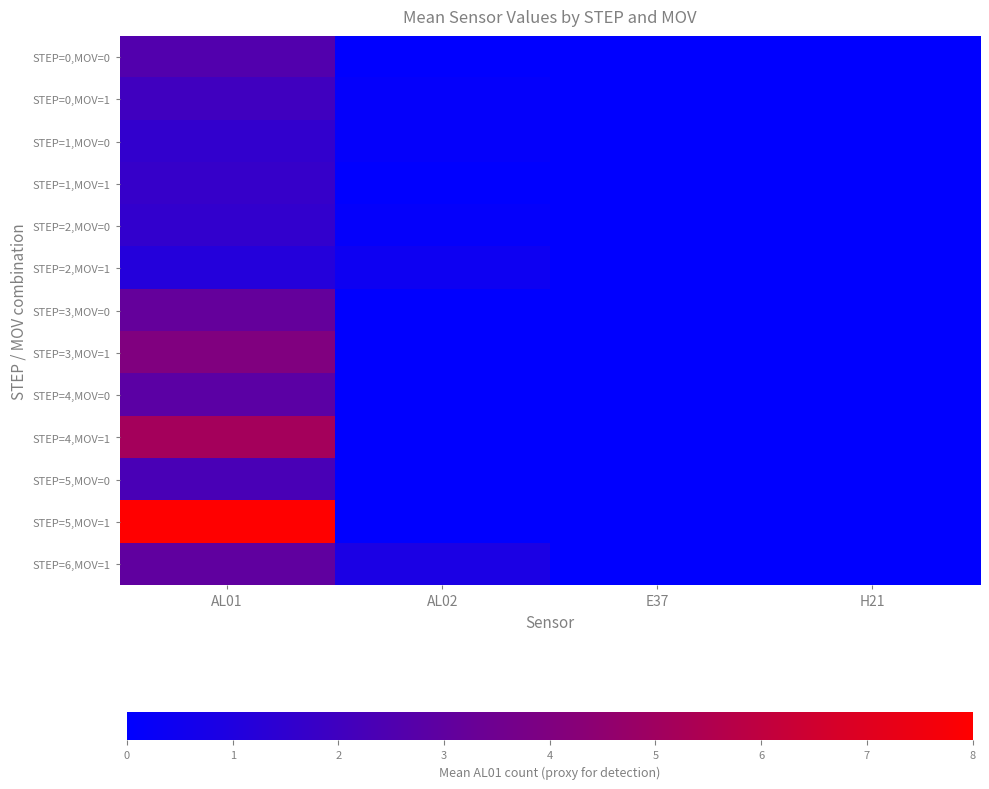

Which label corresponds to the smallest value in the chart?

AL02